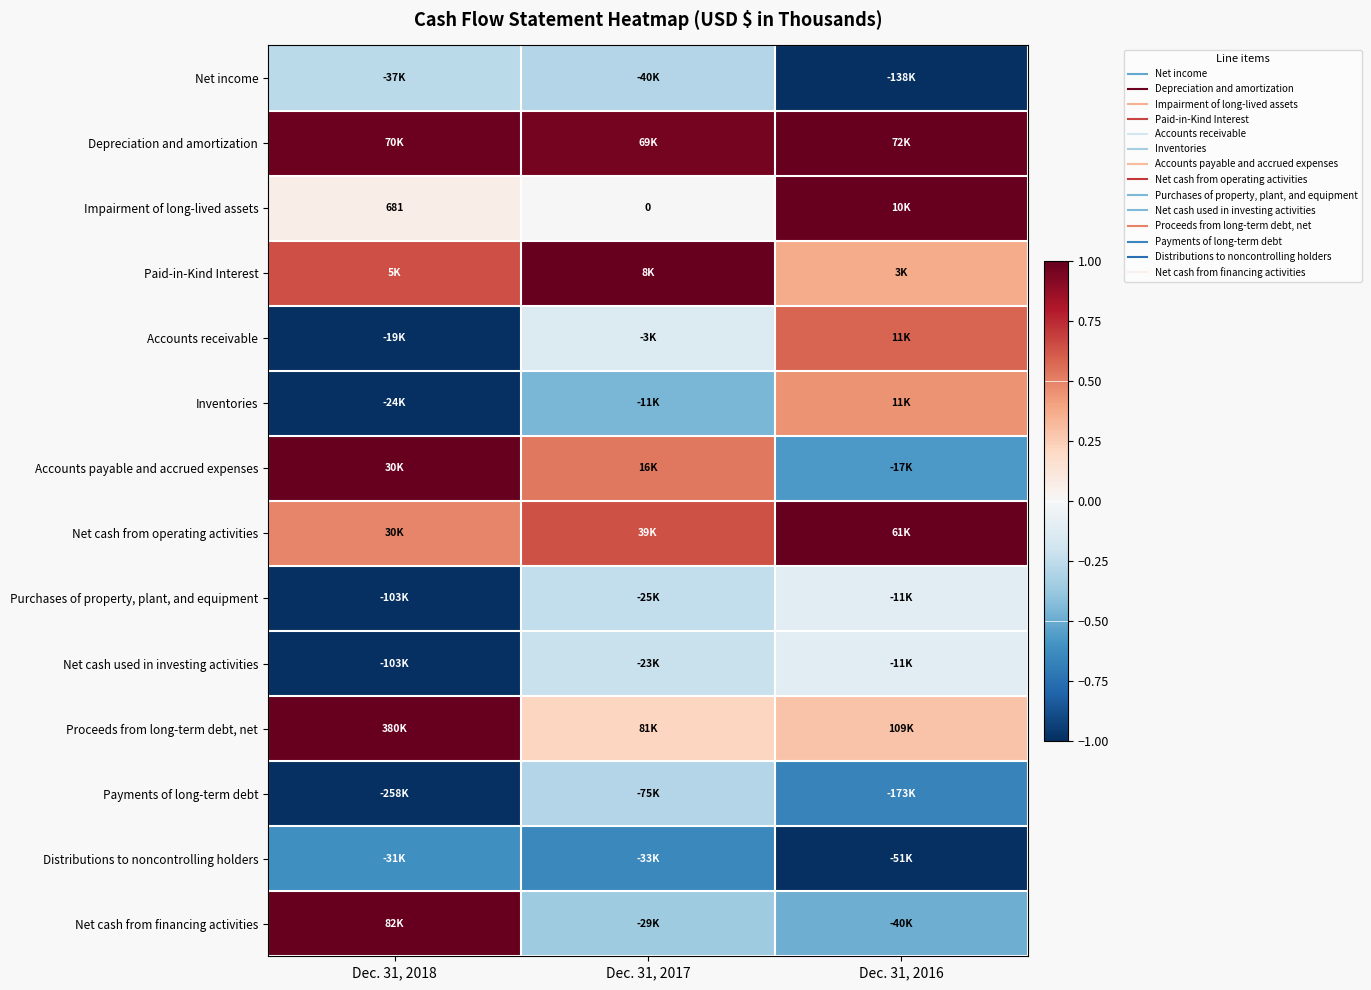

At which label does Inventories reach its minimum?

Dec. 31, 2018